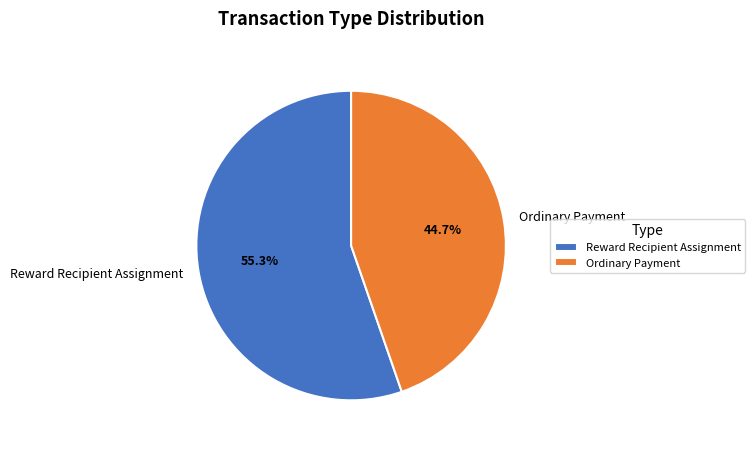

Which has a higher value, Reward Recipient Assignment or Ordinary Payment?

Reward Recipient Assignment